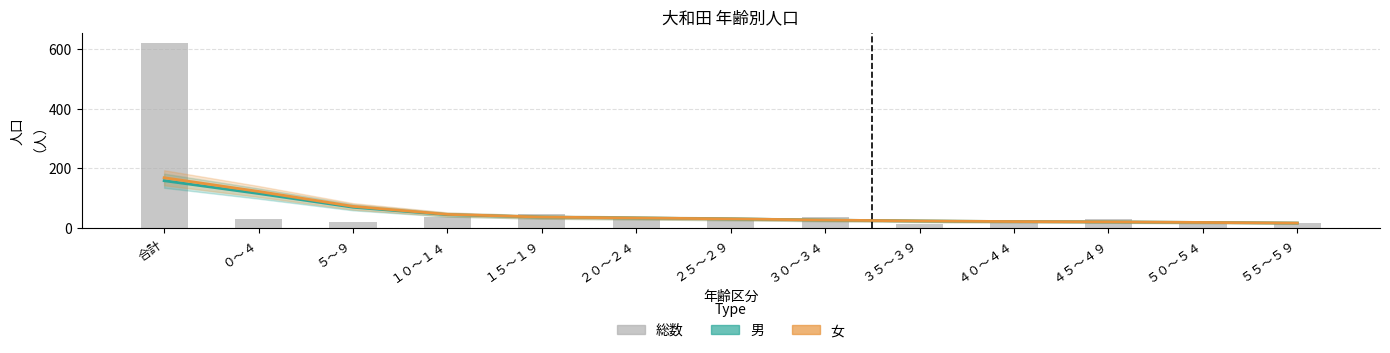

Between ５０～５４ and ５５～５９, which is larger?

５０～５４